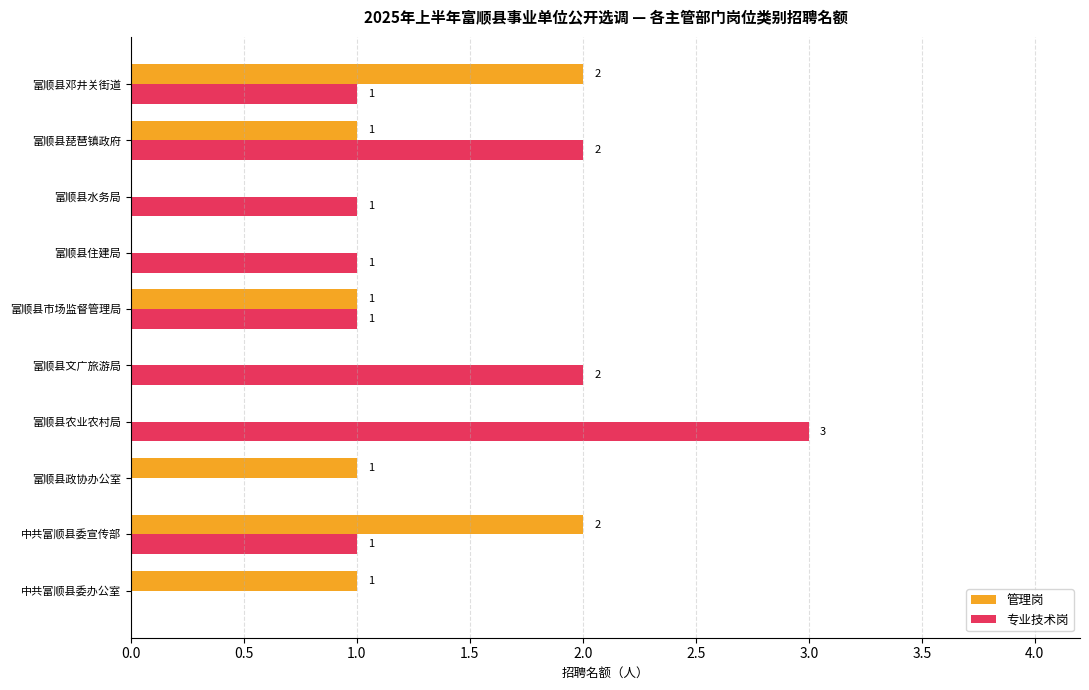

What is the average value of the 管理岗 series?

1